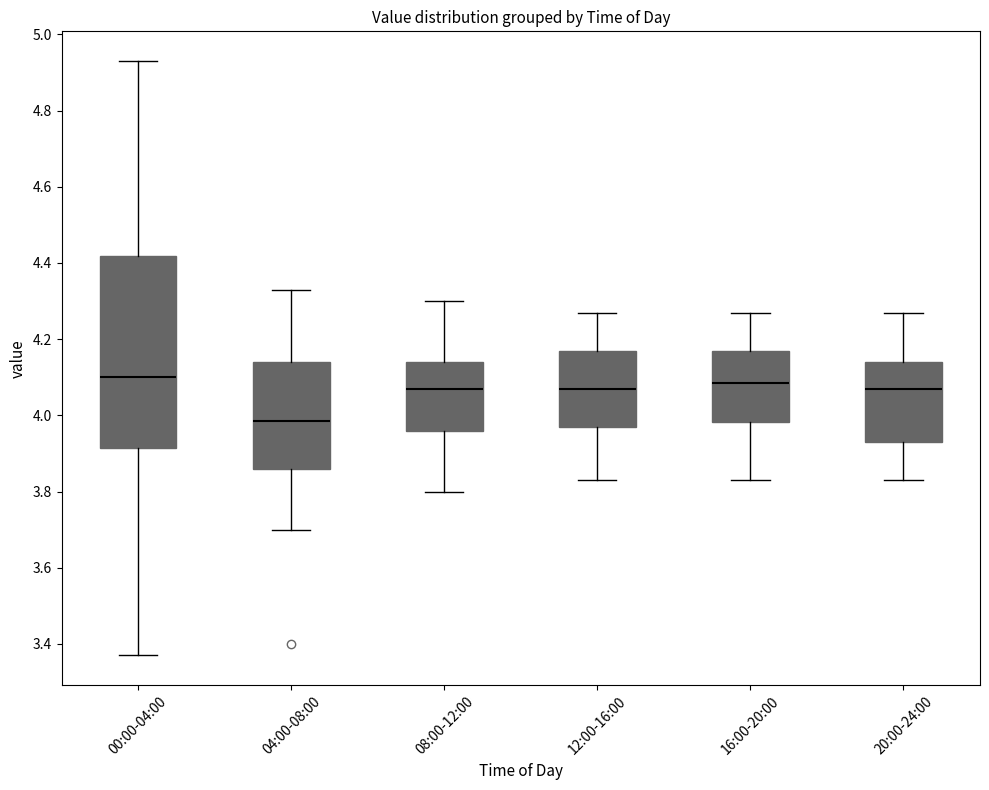

Which box's median line is the lowest?

04:00-08:00